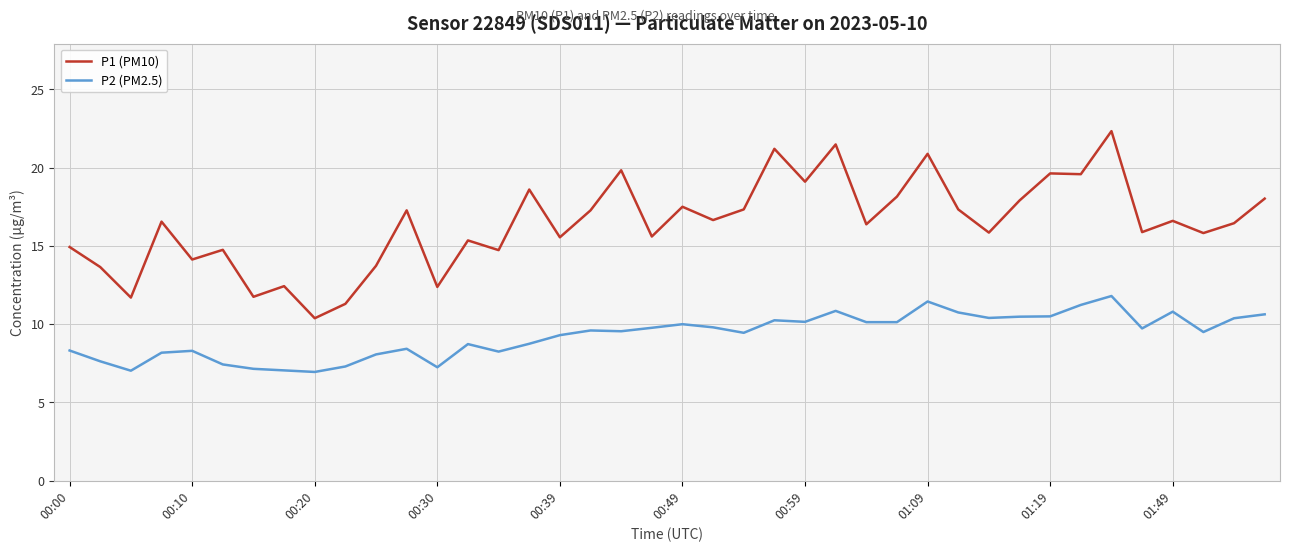

Rank the series by their average value, from highest to lowest.

P1 (PM10), P2 (PM2.5)